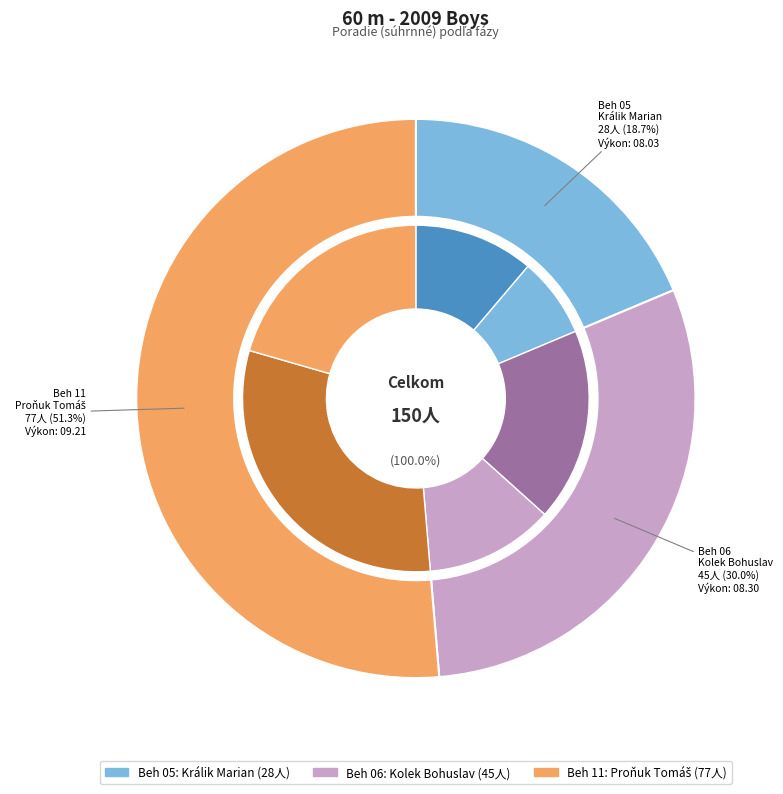

Which slice is the largest?

Beh 11